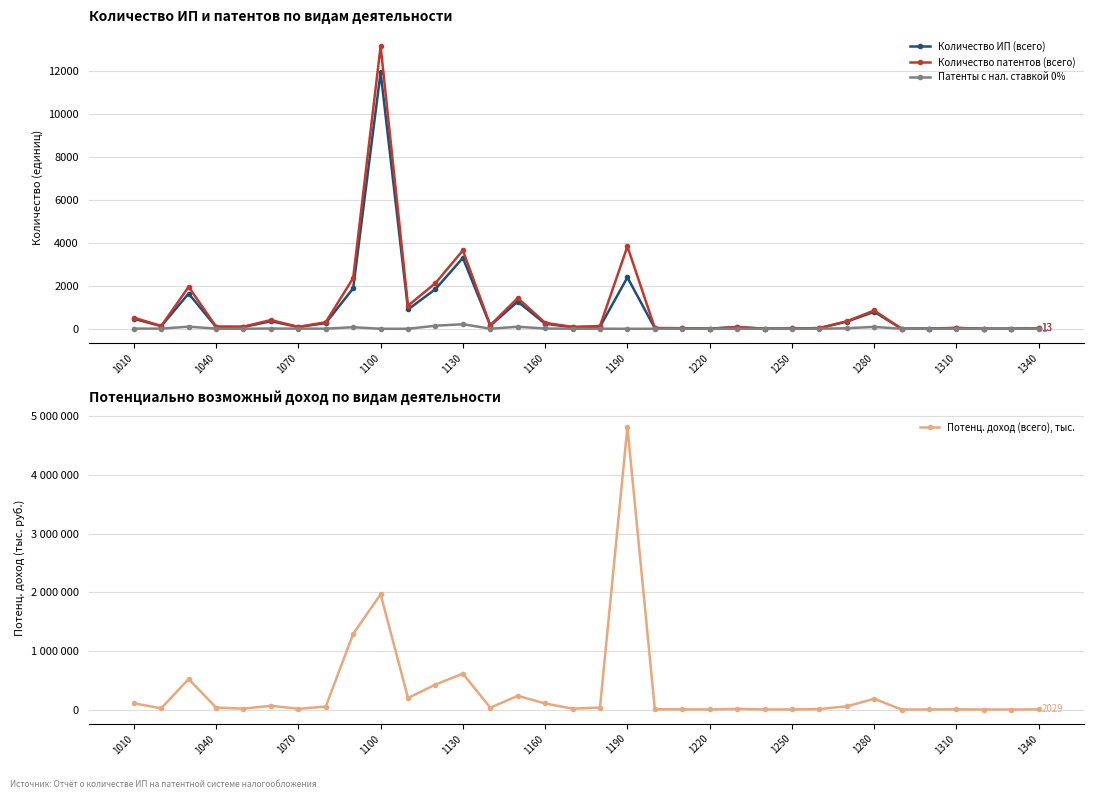

At how many categories does at least one series exceed 3167843?

1